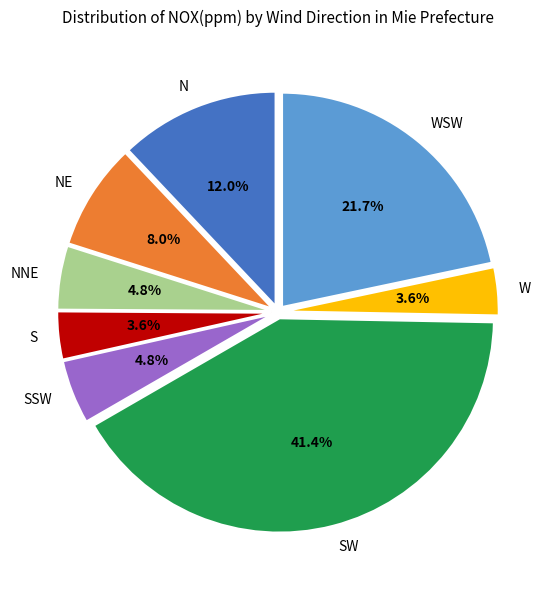

How many segments does this pie chart have?

8